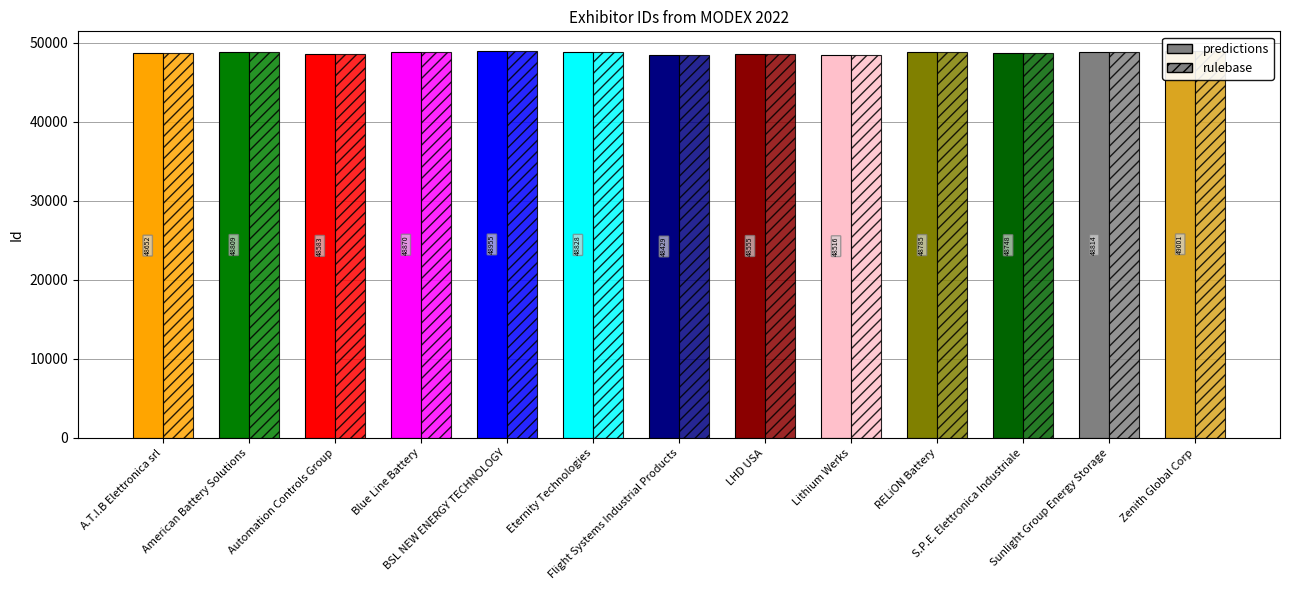

What is the sum of the predictions values at BSL NEW ENERGY TECHNOLOGY and Lithium Werks?

97471